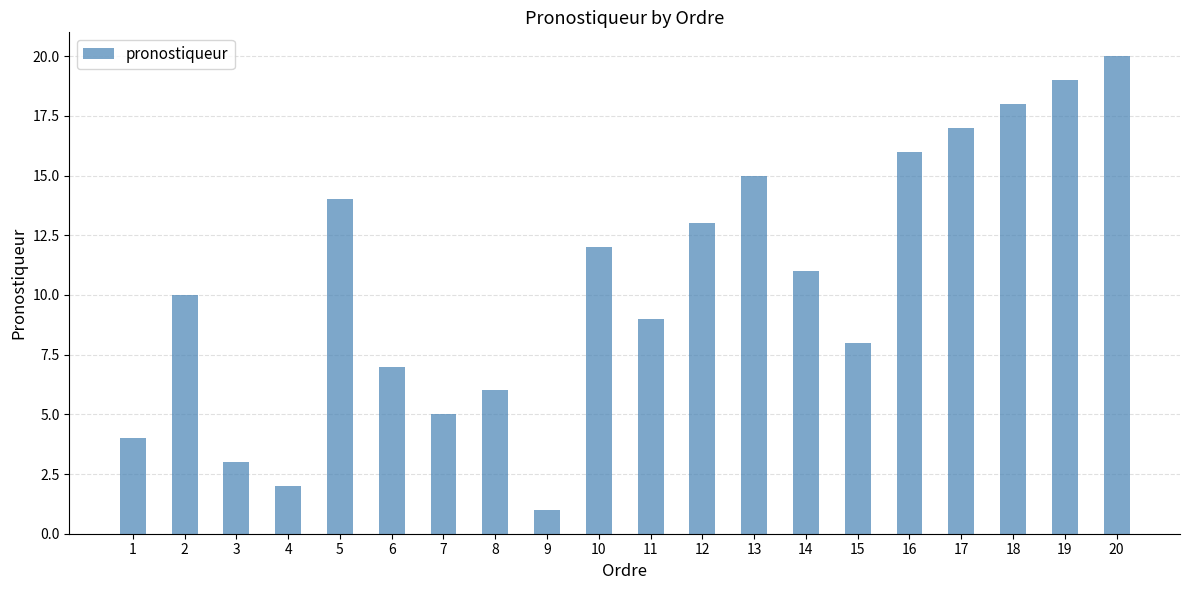

True or false: the data shows 25 at 19.

False